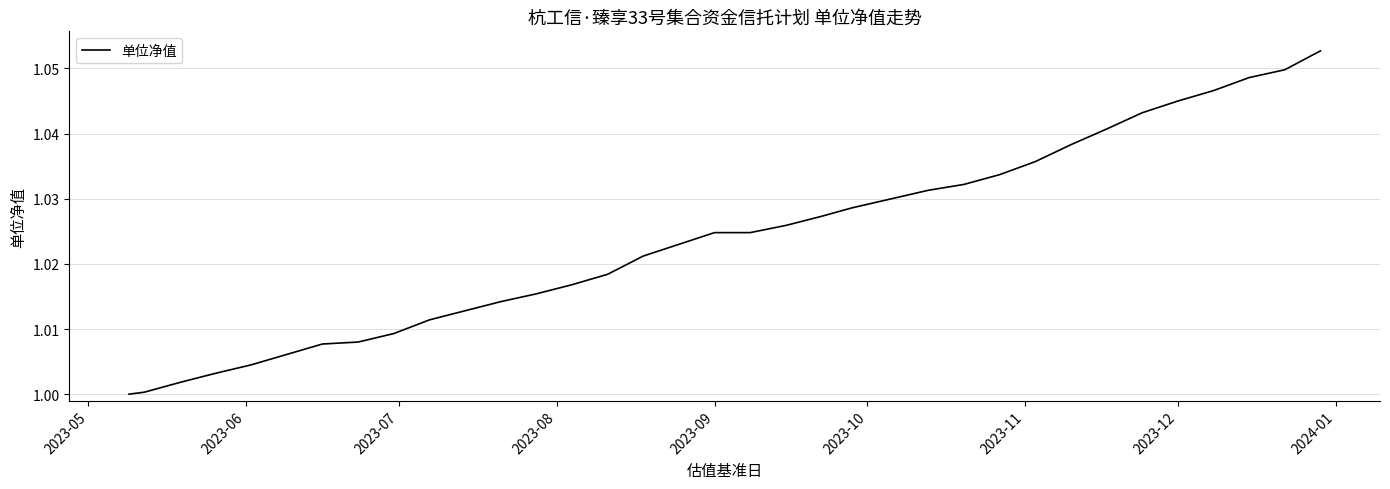

The chart shows a value of 1.8 at 2023-12. True or false?

False